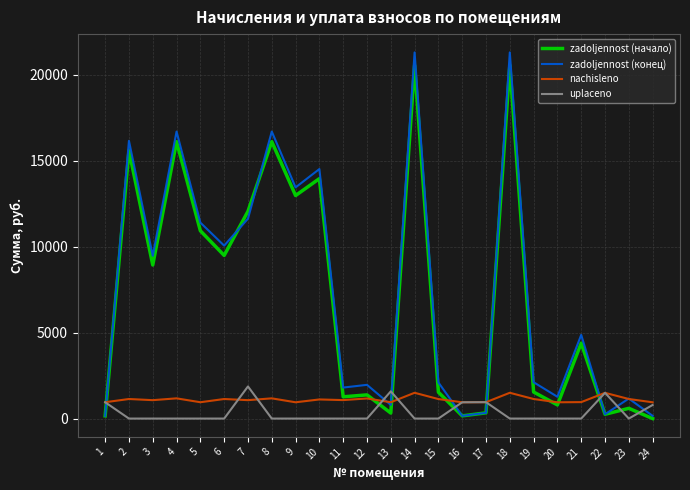

Is the value of uplaceno at 6 greater than the value of nachisleno at 16?

No